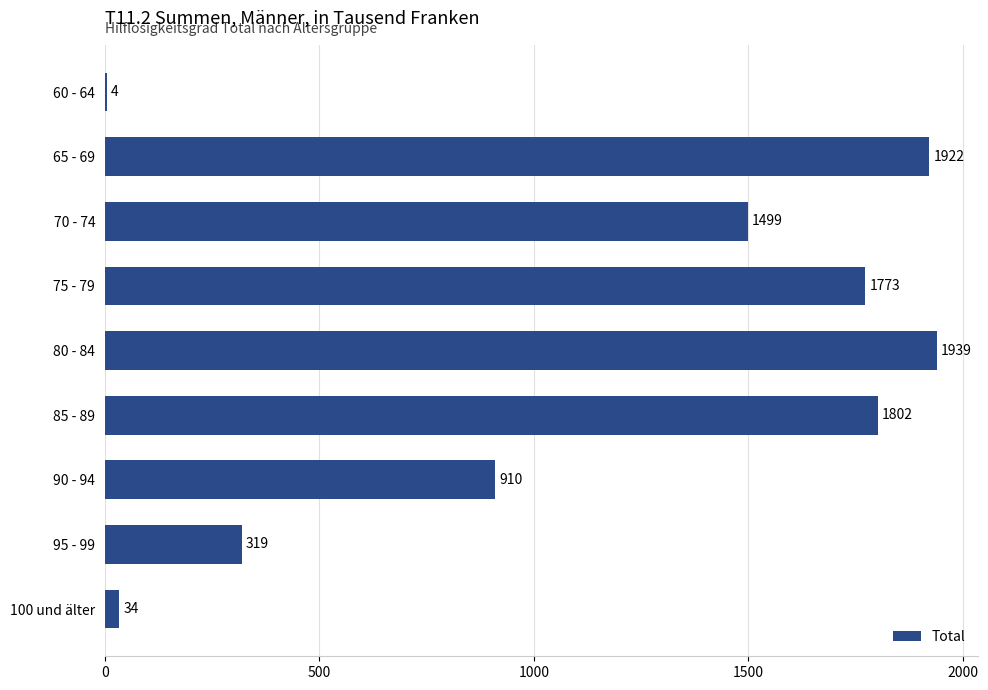

Is it true that the value at 100 und älter is 34?

True